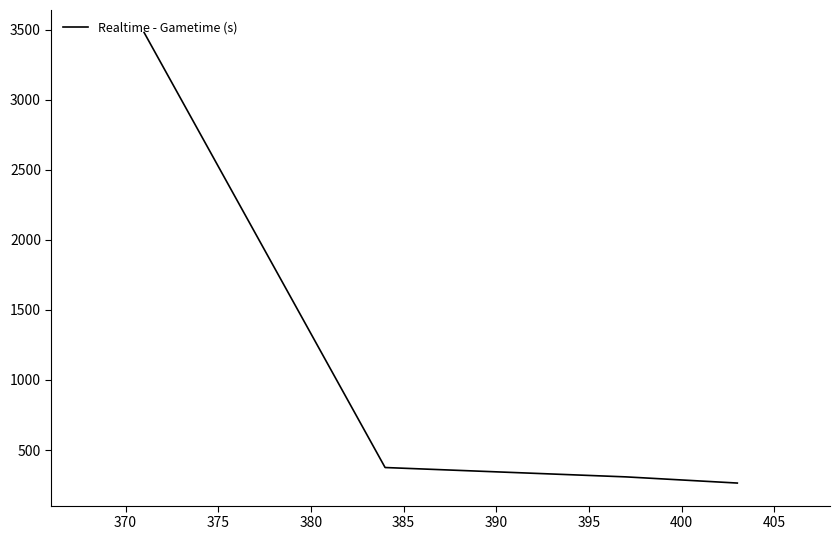

What is the maximum value shown in the chart?

3479.2